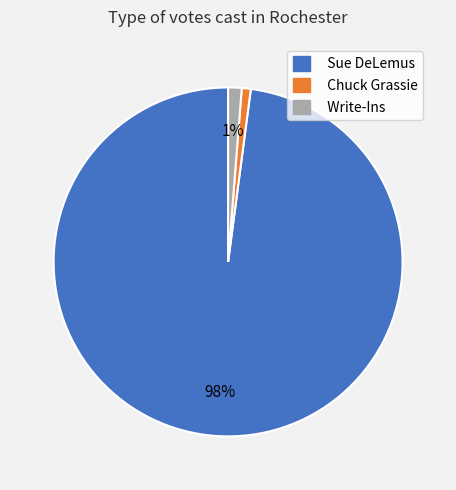

What is the largest slice in the pie chart?

Sue DeLemus